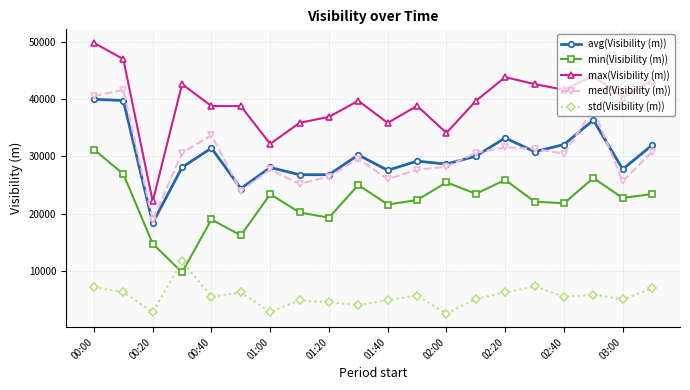

How many times do min(Visibility (m)) and std(Visibility (m)) cross each other?

2